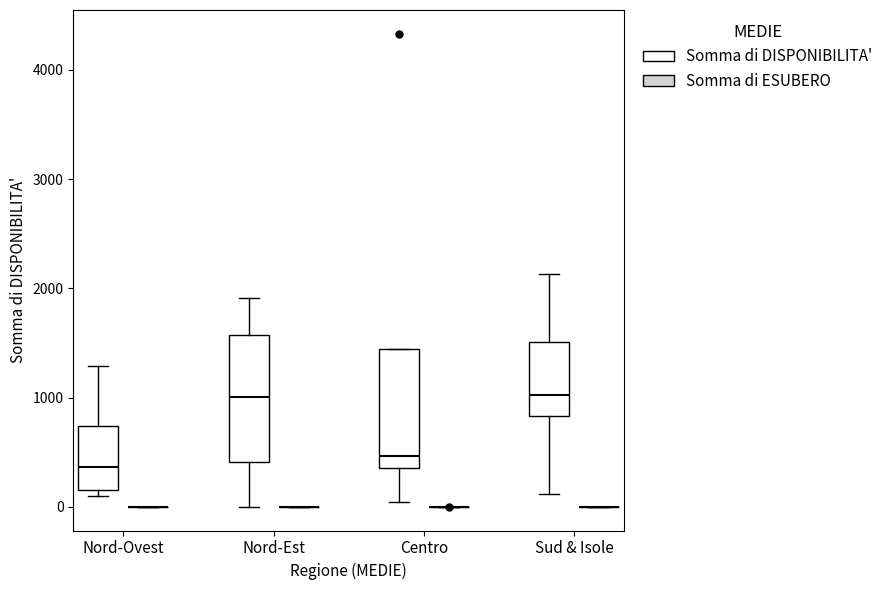

Reading left to right, read every box against the y-axis: the position of its median line, the range the box covers, and the ends of its whiskers. The values are not printed on the chart, so give them approximately, as read against the axis.

Nord-Ovest (Somma di DISPONIBILITA'): median 400, box 200 to 700, whiskers 100 to 1300
Nord-Ovest (Somma di ESUBERO): box collapsed to a line at 0, whiskers 0 to 0
Nord-Est (Somma di DISPONIBILITA'): median 1000, box 400 to 1600, whiskers 0 to 1900
Nord-Est (Somma di ESUBERO): box collapsed to a line at 0, whiskers 0 to 0
Centro (Somma di DISPONIBILITA'): median 500, box 400 to 1400, whiskers 0 to 1400
Centro (Somma di ESUBERO): box collapsed to a line at 0, whiskers 0 to 0
Sud & Isole (Somma di DISPONIBILITA'): median 1000, box 800 to 1500, whiskers 100 to 2100
Sud & Isole (Somma di ESUBERO): box collapsed to a line at 0, whiskers 0 to 0